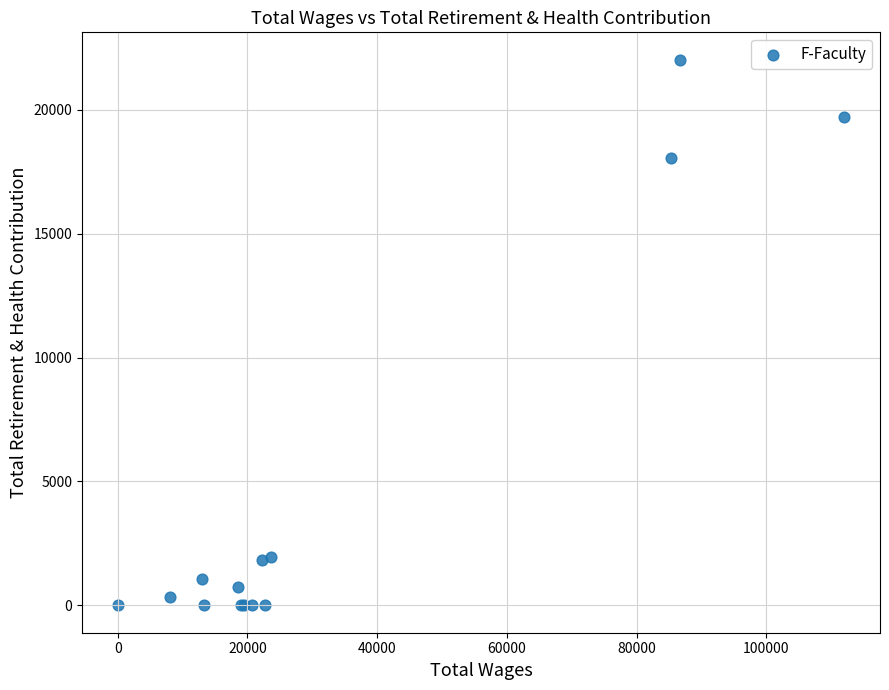

What Y value in the scatter plot is closest to 11009?

18056